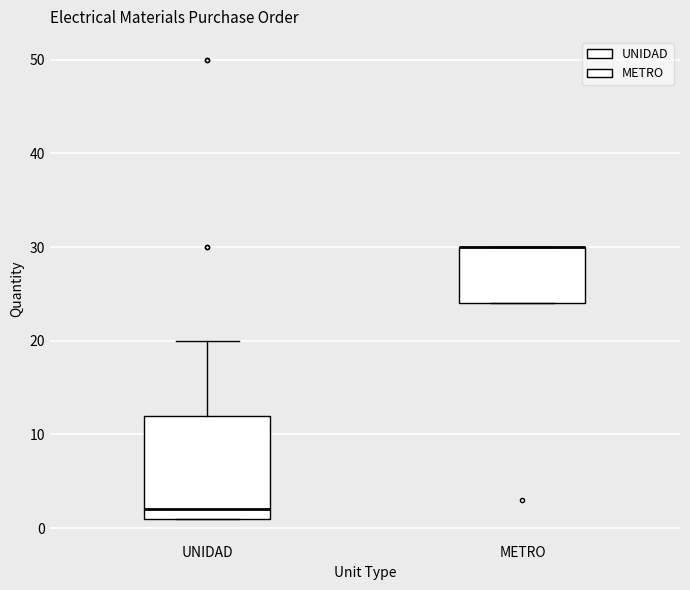

Where does the upper whisker of the box for UNIDAD end on the y-axis? The values are not printed on the chart, so give them approximately, as read against the axis.

20